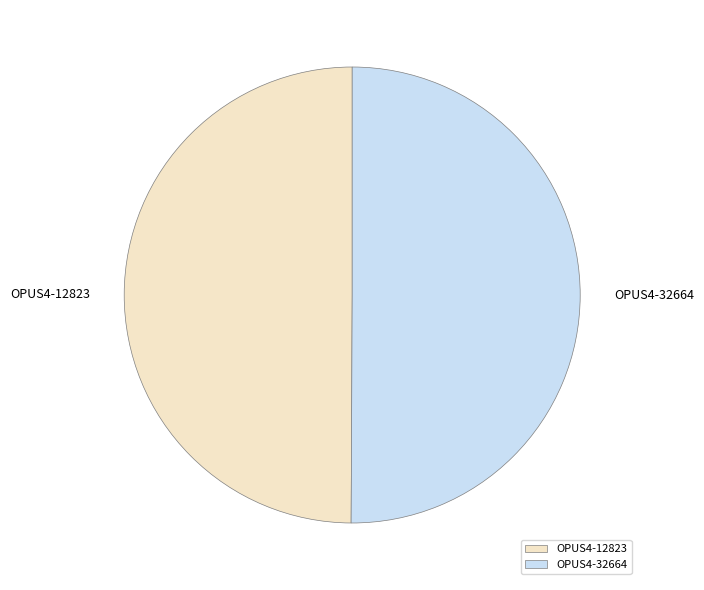

The OPUS4-32664 slice represents 50% of the pie. True or false?

True